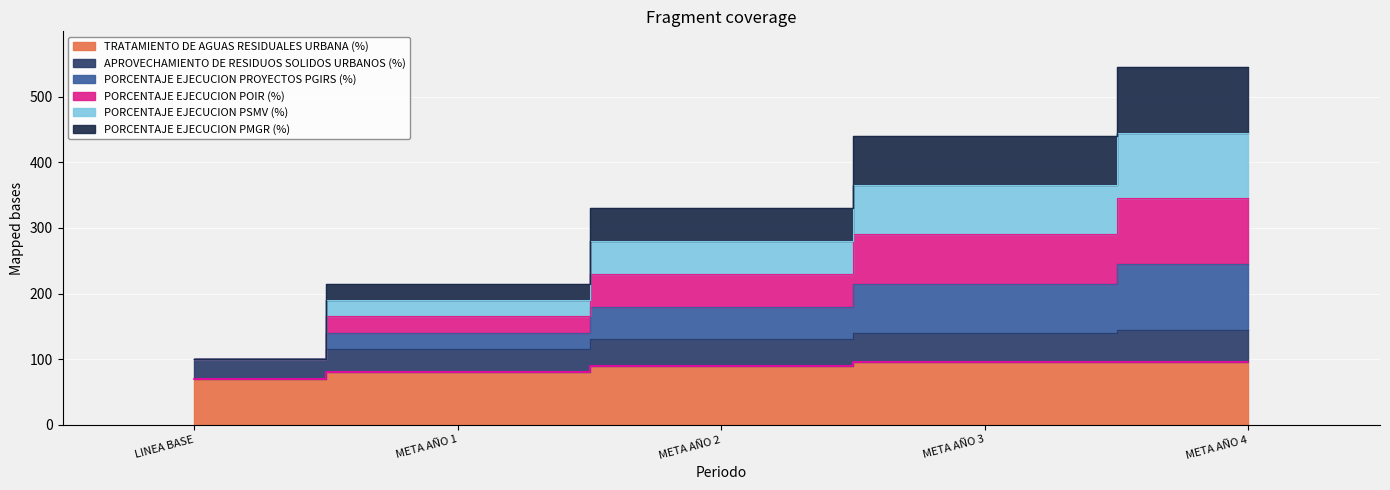

The PORCENTAJE EJECUCION POIR (%) series shows 68 at META AÑO 2. True or false?

False